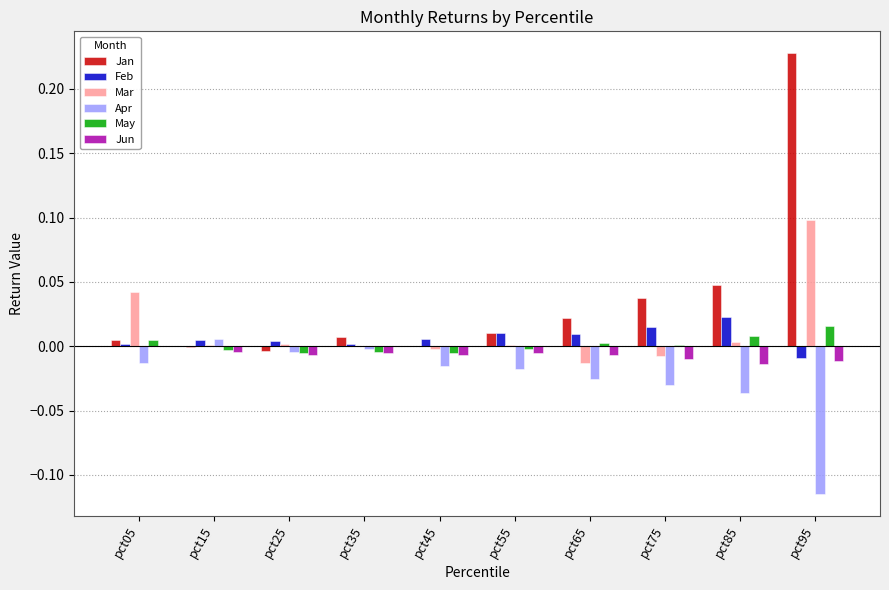

At which category does the chart reach its peak across all series?

pct95